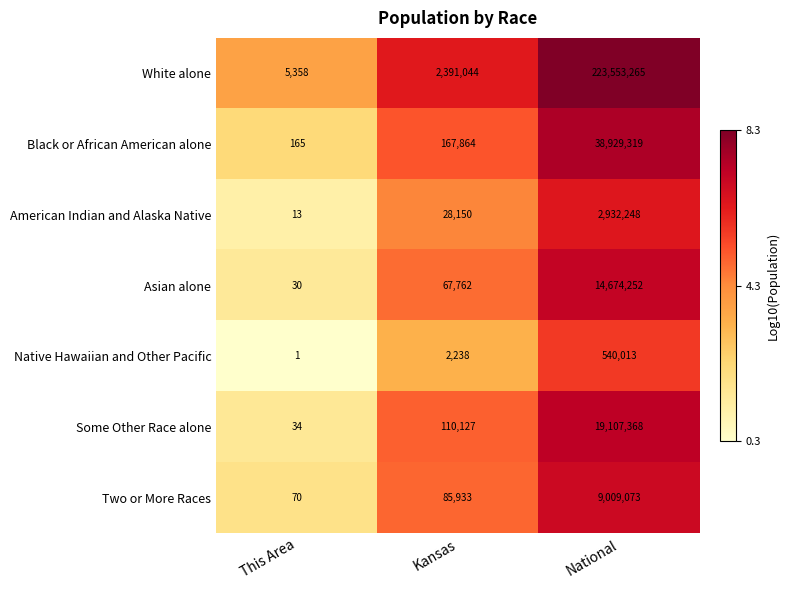

What is the greatest value displayed?

223553265